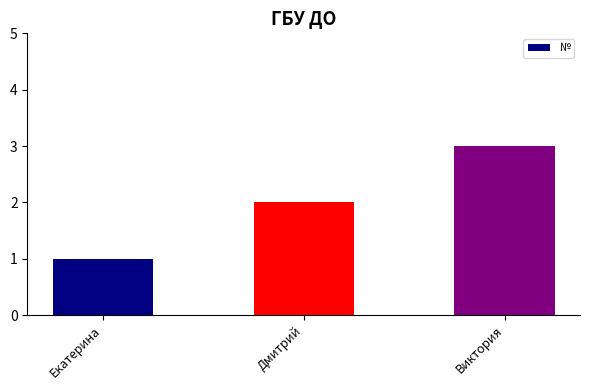

Reading left to right, transcribe all the data shown in this chart.

1	2	3